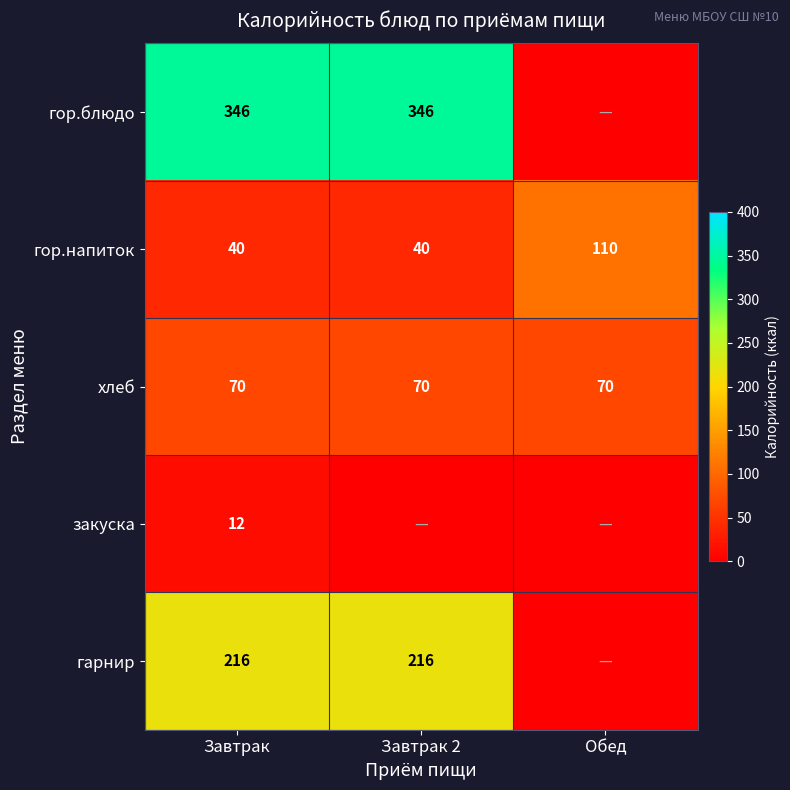

What is the total value across all series at Завтрак?

684